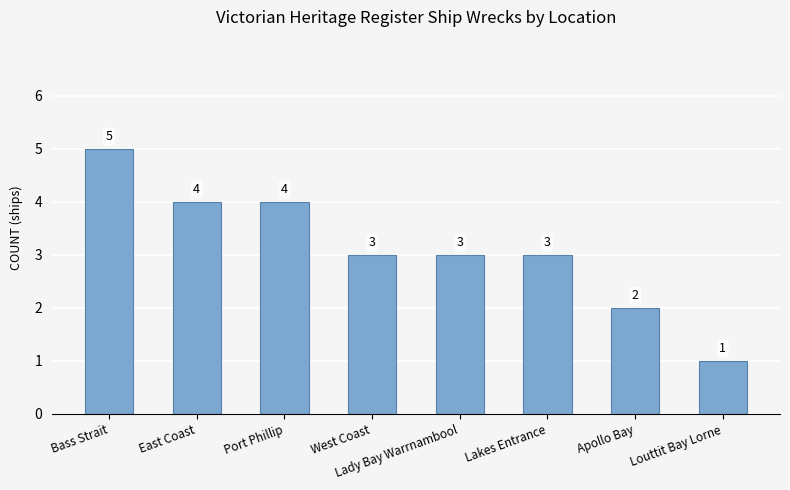

How many bars are there in total?

8